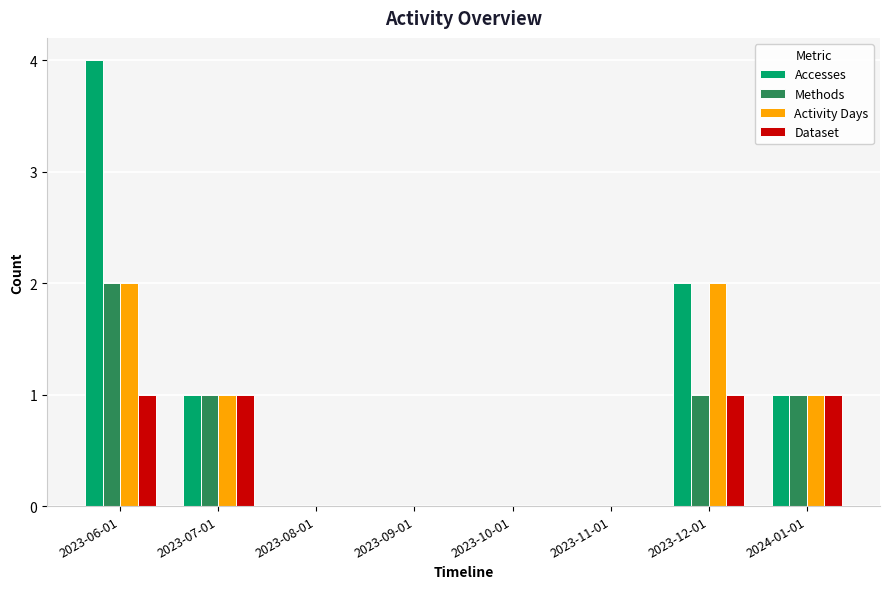

Between 2023-06-01 and 2023-09-01, which series saw the biggest shift?

Accesses